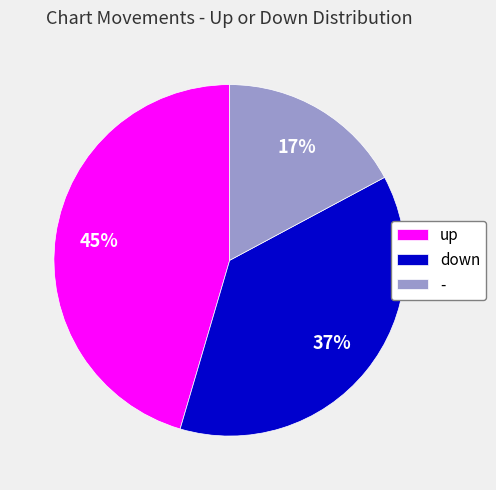

Which slice is the largest?

up